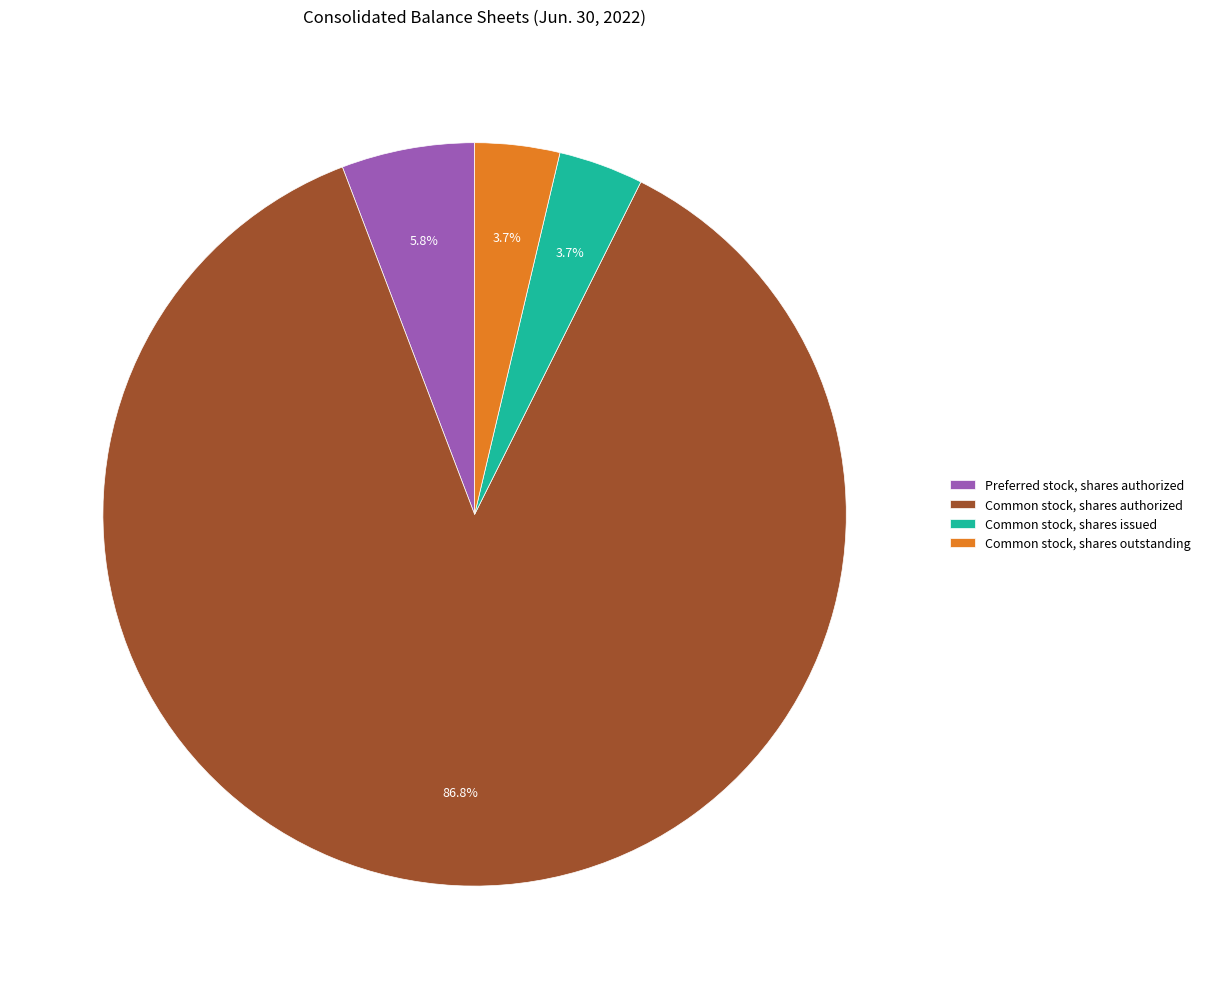

Between Common stock, shares issued and Preferred stock, shares authorized, which is larger?

Preferred stock, shares authorized